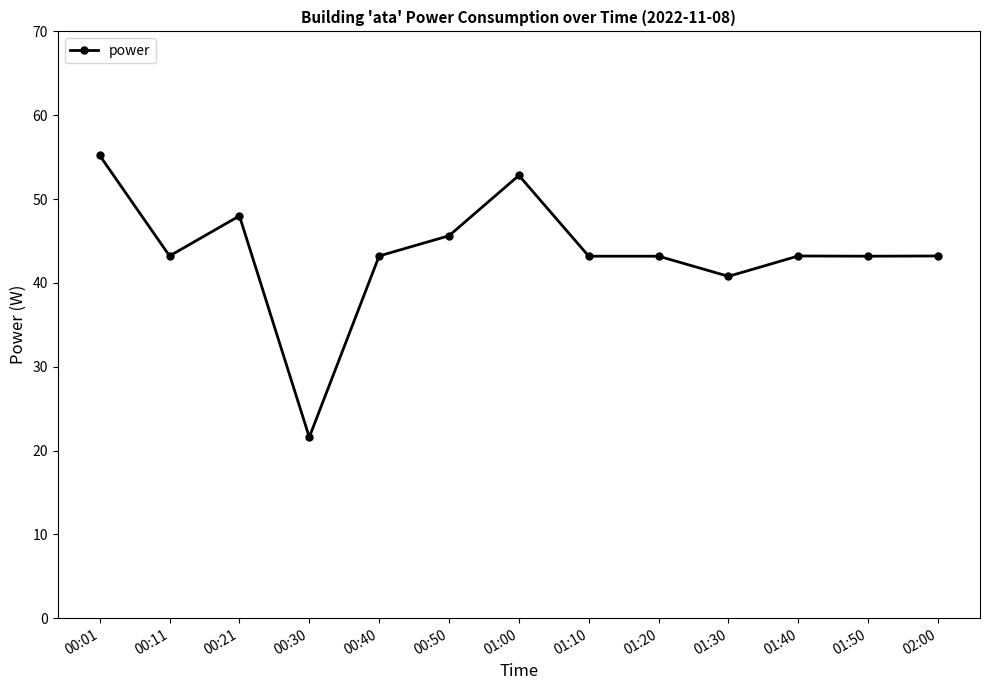

At which category does the data reach its first local valley?

00:11